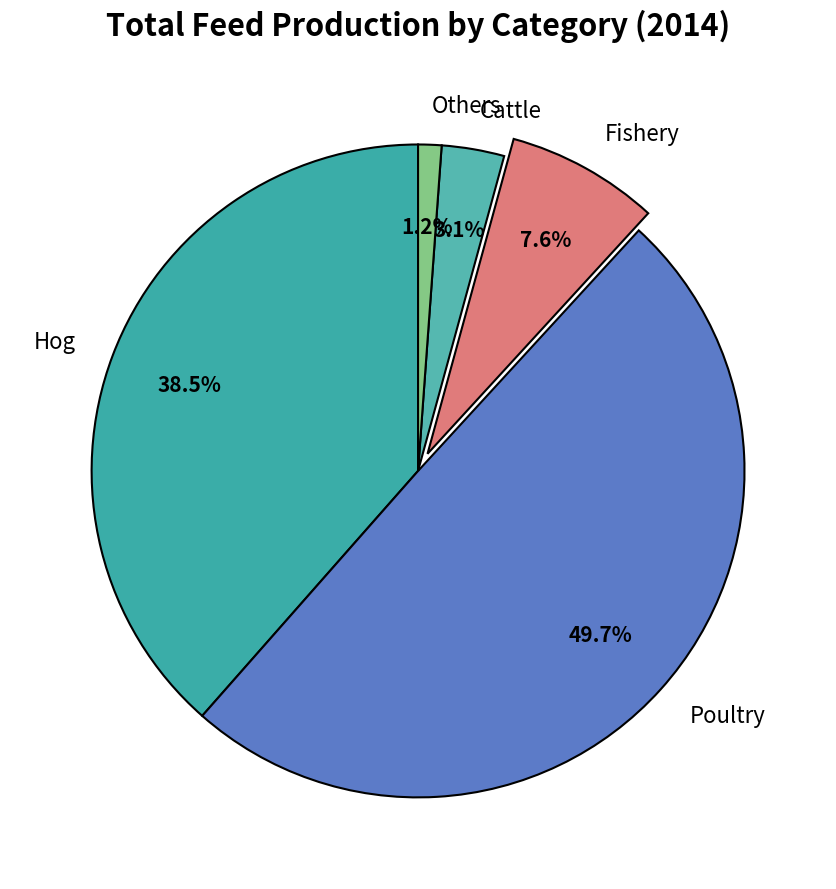

True or false: Fishery accounts for 18% of the total.

False